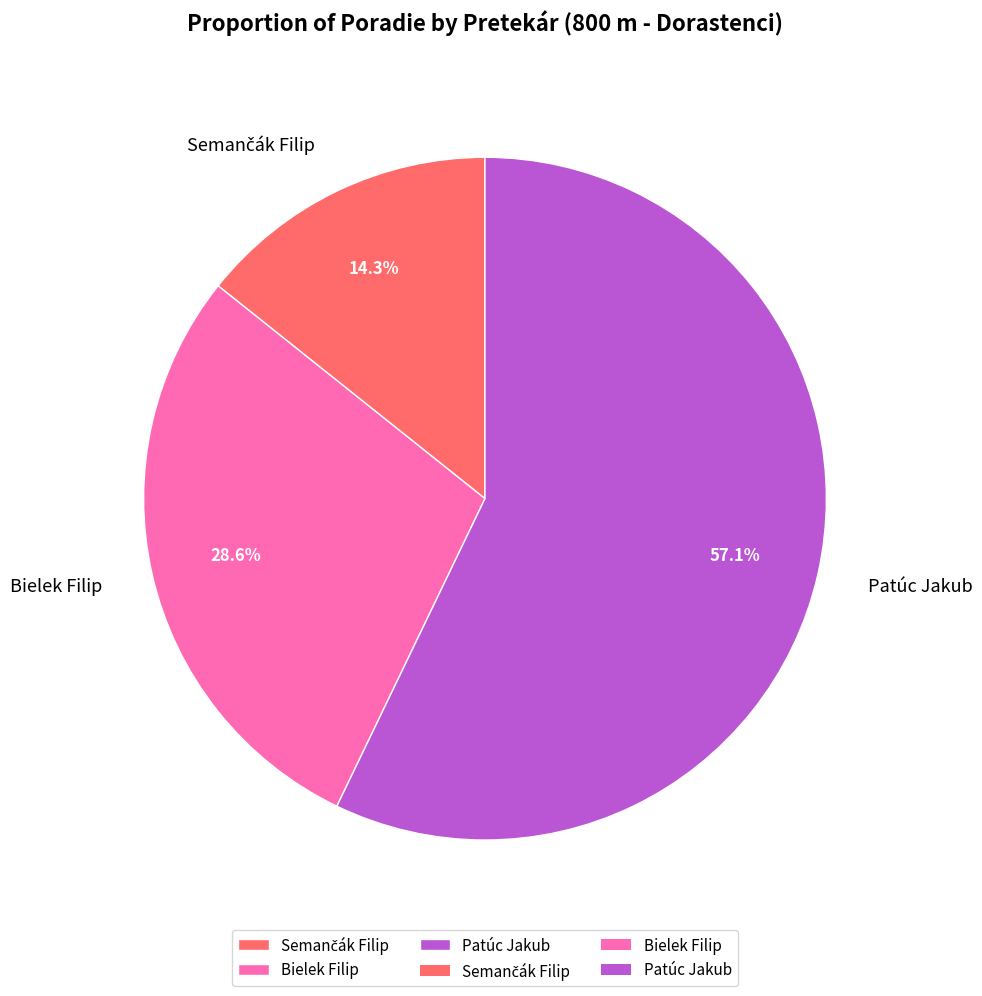

What percentage is the Bielek Filip slice, to the nearest percent?

29%